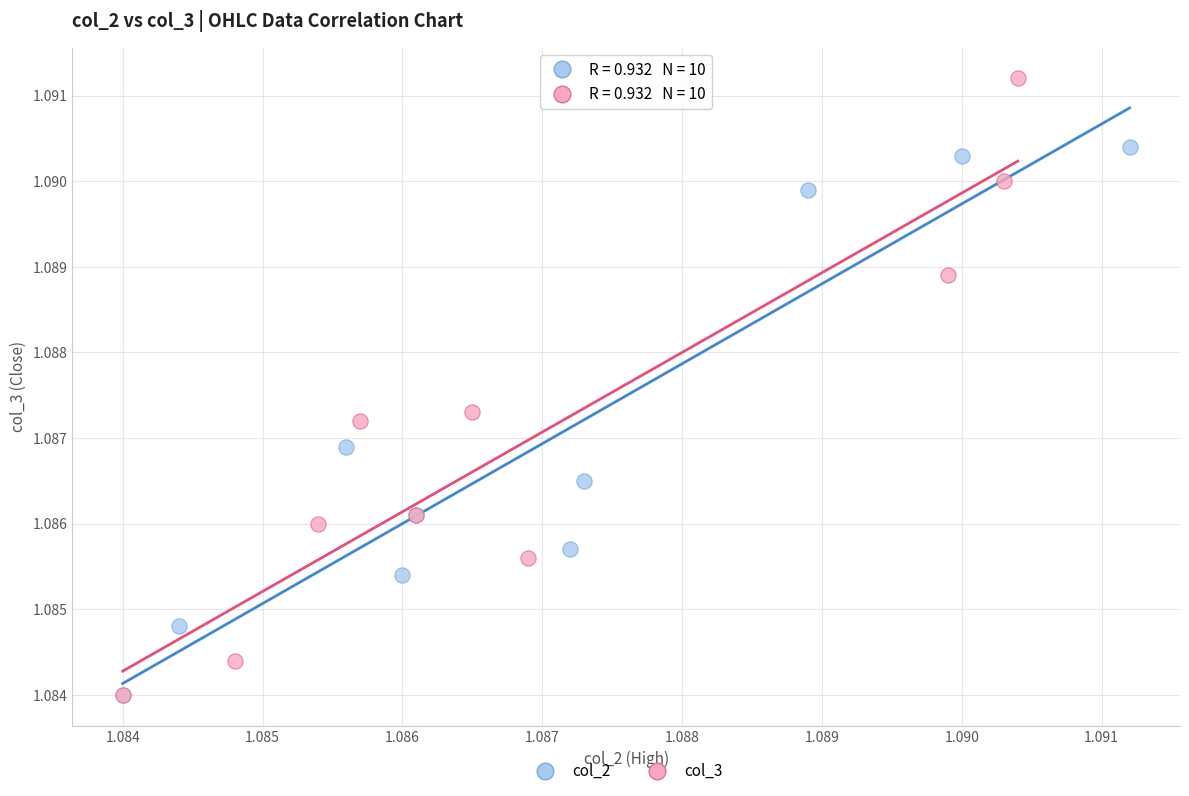

Which series has the largest Y range (max minus min)?

col_3